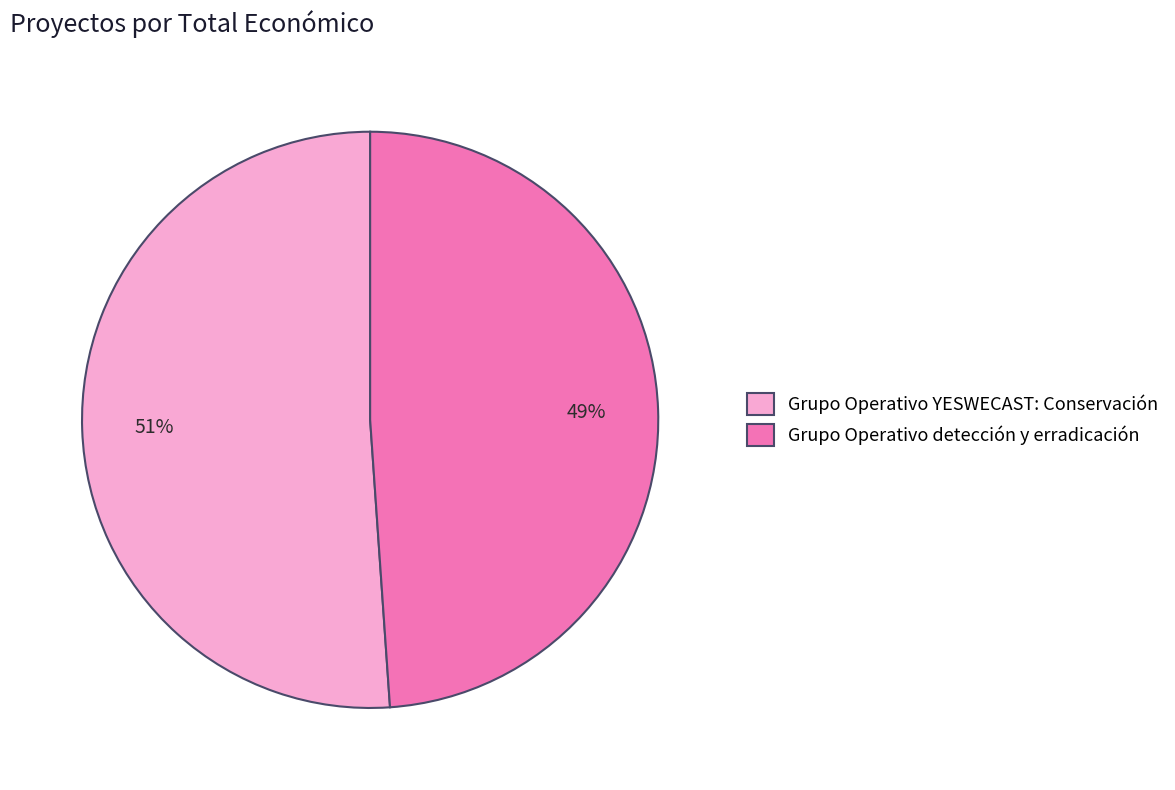

To the nearest percent, what portion does Grupo Operativo detección y erradicación represent?

49%